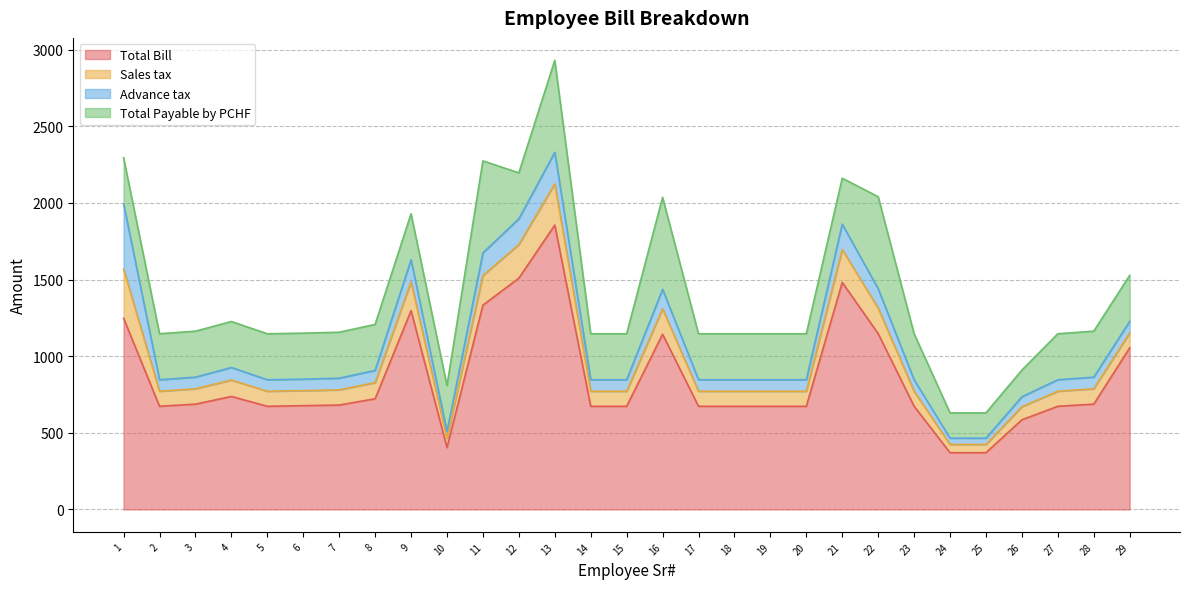

What is the difference between the second highest and minimum values in the Total Payable by PCHF series?

435